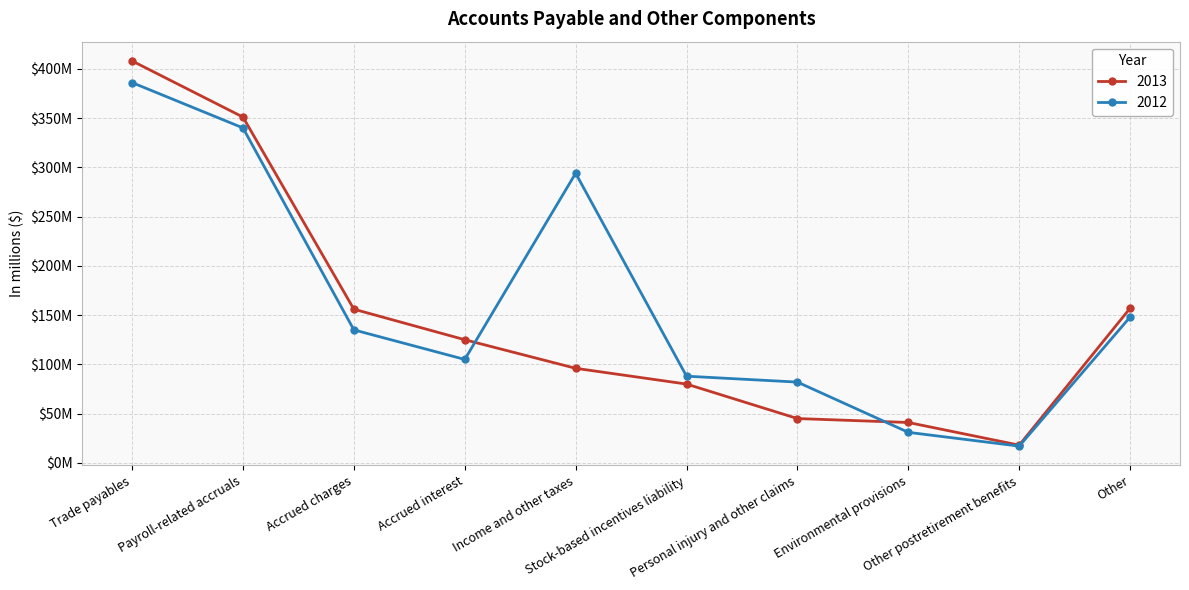

Where does the 2012 series first go above 135?

Trade payables